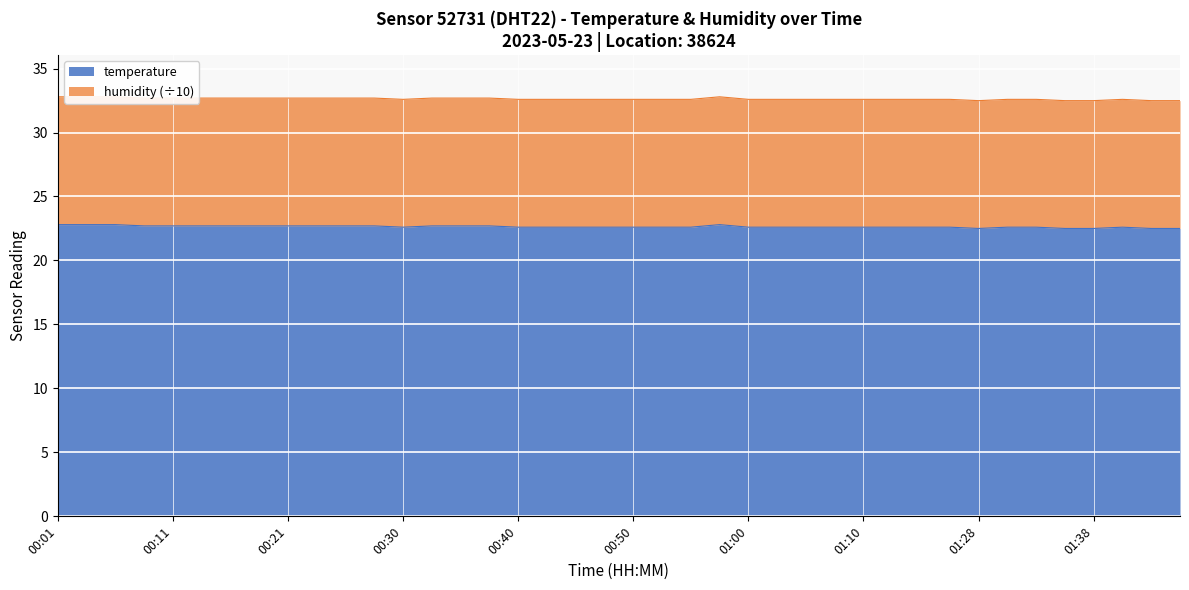

What is the difference between the values at 00:28 and 01:20?

0.1